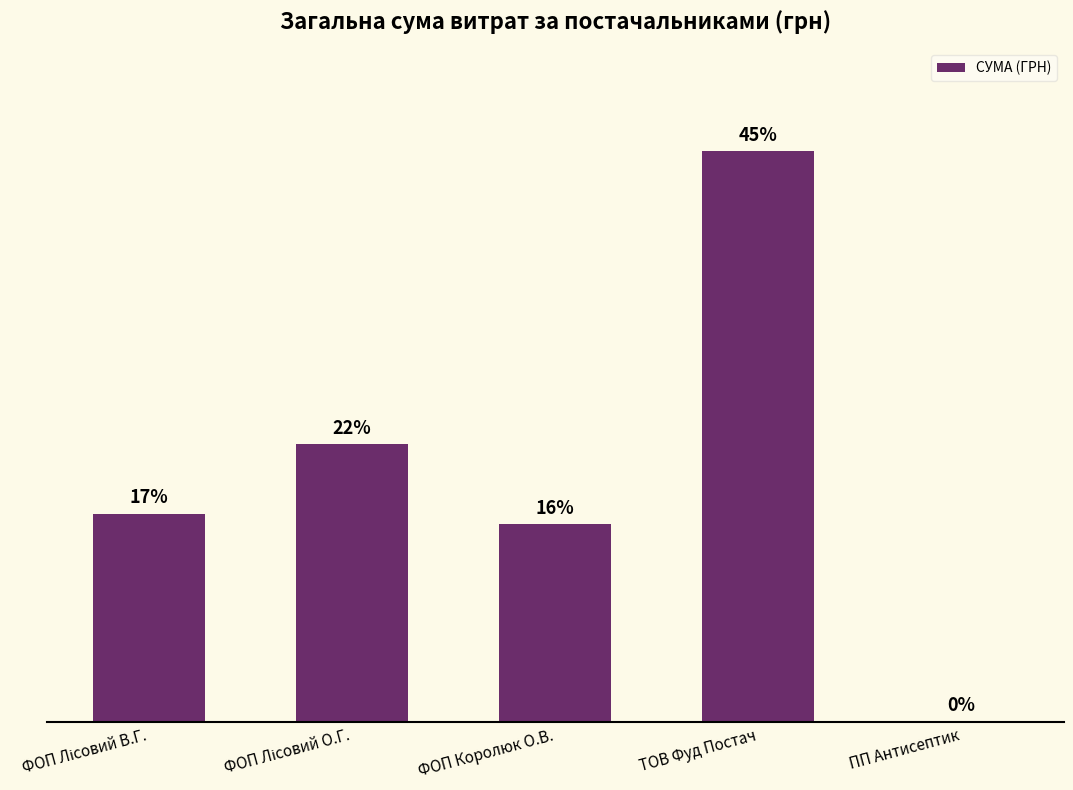

At which label does the data first exceed 22629?

ФОП Лісовий В.Г.